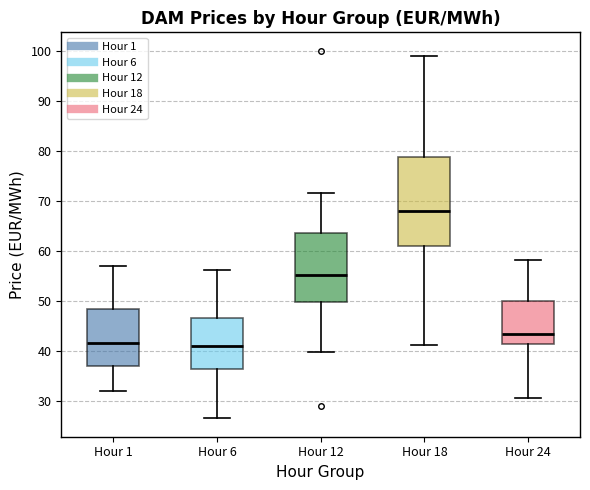

Where is the lower edge of the box for Hour 12 on the y-axis? The values are not printed on the chart, so give them approximately, as read against the axis.

50